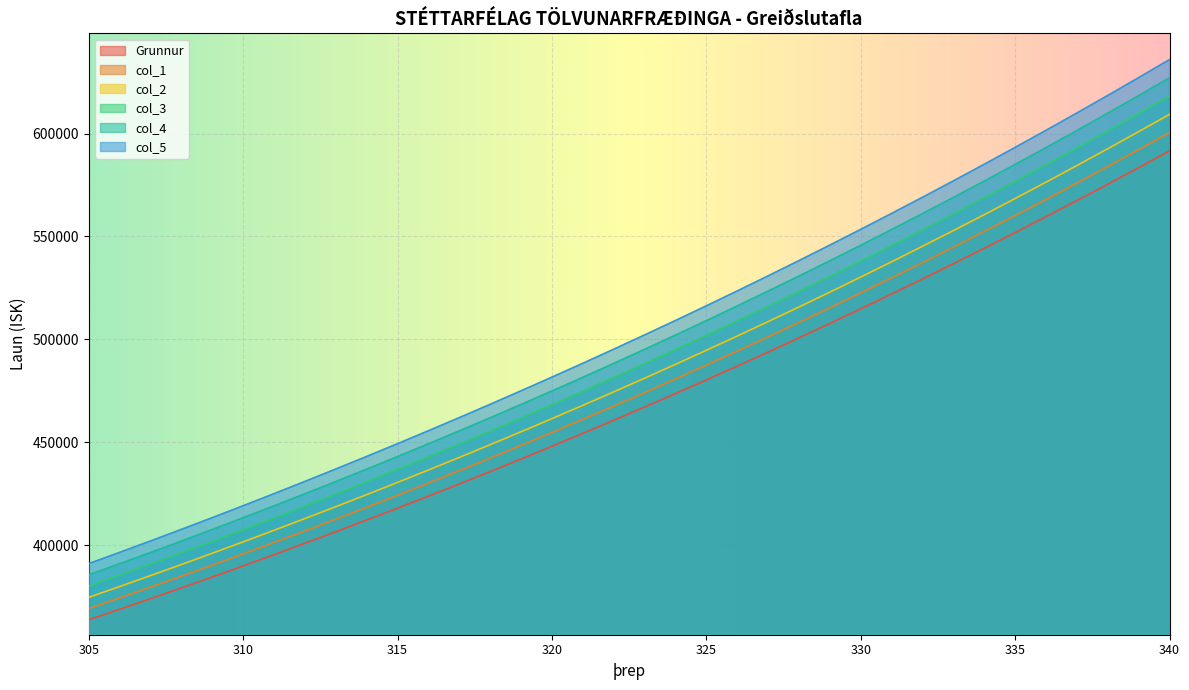

Where does the Grunnur series first go above 467098?

323